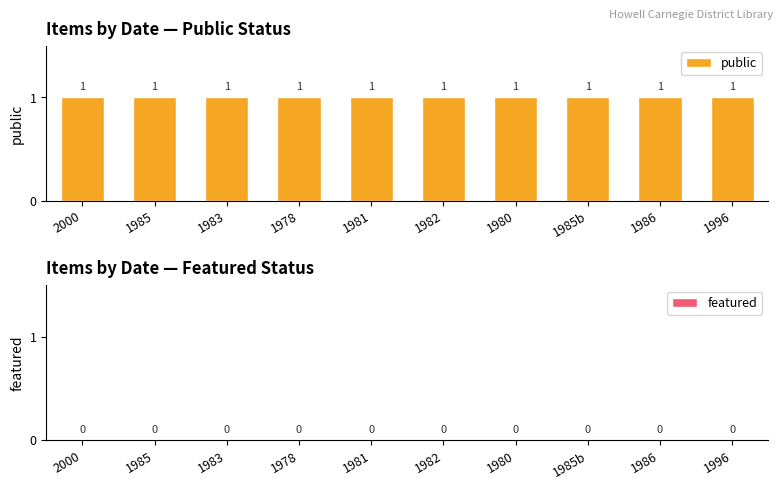

Is the value of featured at 1985 greater than the value of public at 1983?

No